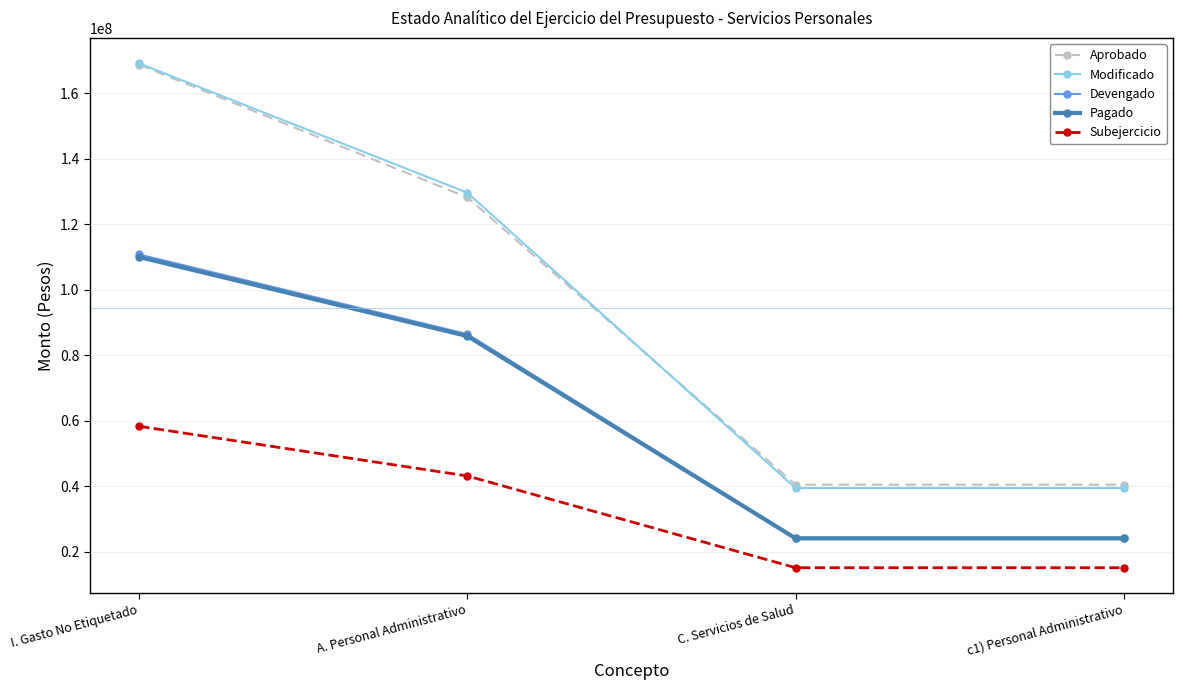

Which series has the largest range (max minus min)?

Modificado